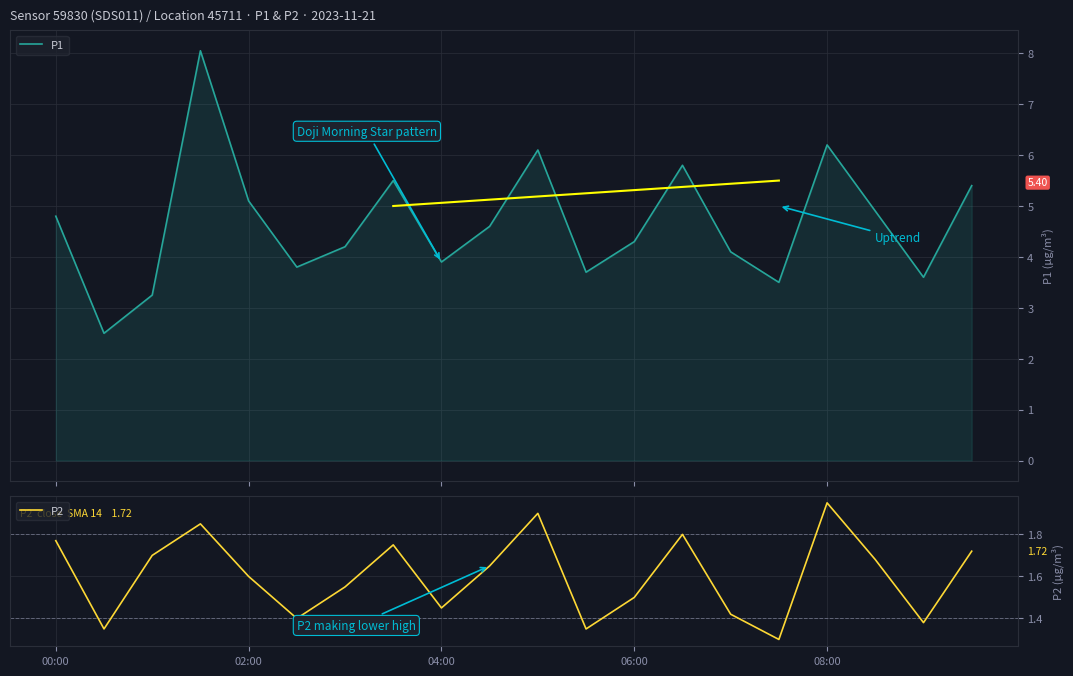

What is the average value of the P2 series?

1.6